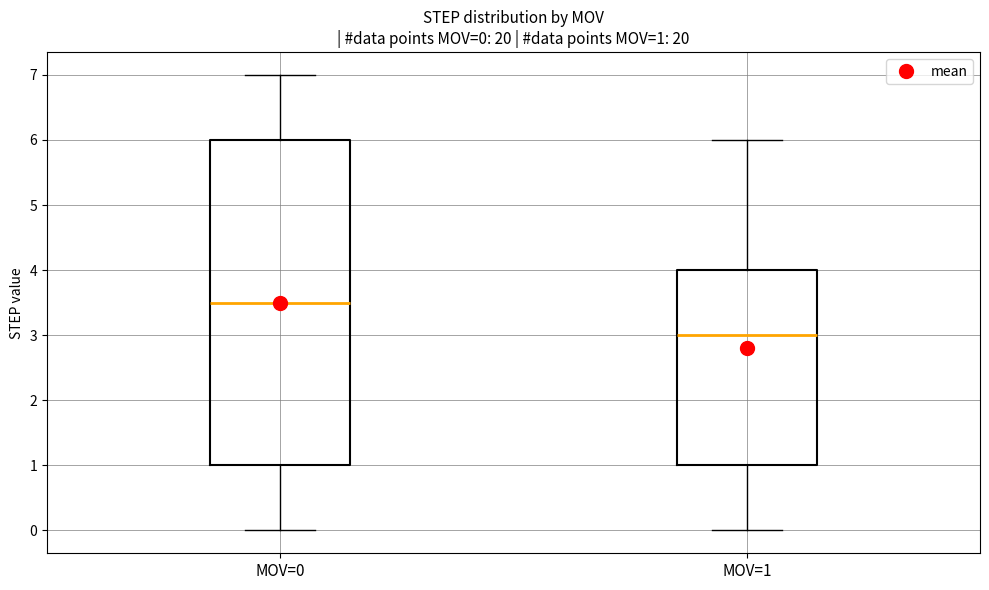

Which box's median line is the lowest?

MOV=1